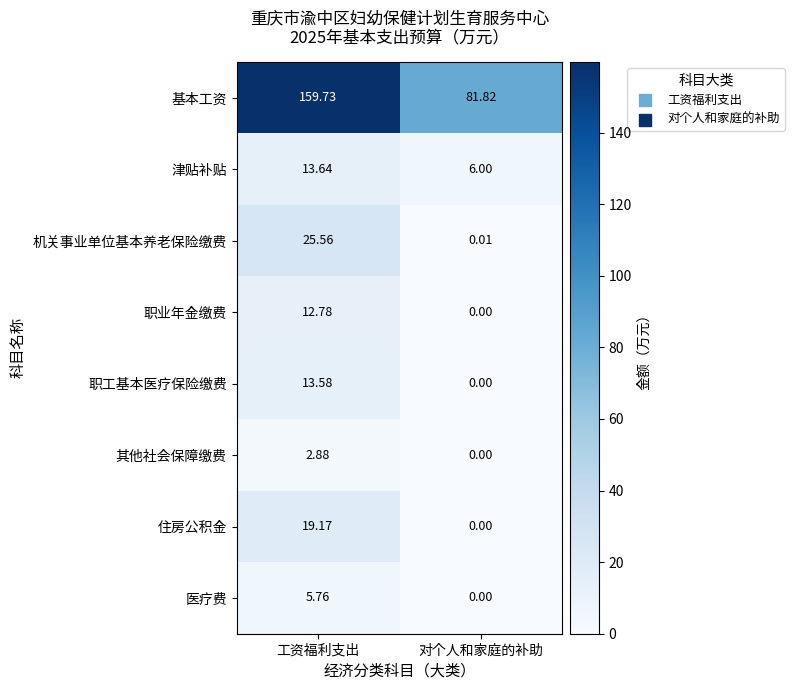

Between 工资福利支出 and 对个人和家庭的补助, which series saw the biggest shift?

基本工资